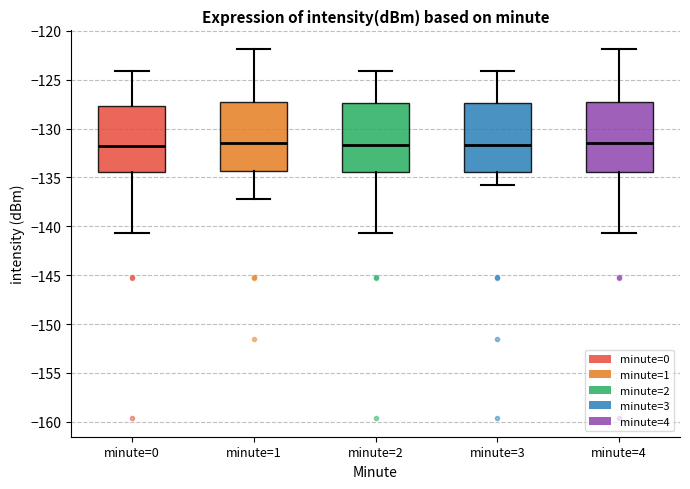

Reading left to right, transcribe this box plot: for each box, give where its median line is, the range the box spans, and where its two whiskers end, as read against the y-axis. The values are not printed on the chart, so give them approximately, as read against the axis.

minute=0: median -132.0, box -134.5 to -127.5, whiskers -140.5 to -124.0
minute=1: median -131.5, box -134.5 to -127.5, whiskers -137.0 to -122.0
minute=2: median -131.5, box -134.5 to -127.5, whiskers -140.5 to -124.0
minute=3: median -131.5, box -134.5 to -127.5, whiskers -136.0 to -124.0
minute=4: median -131.5, box -134.5 to -127.5, whiskers -140.5 to -122.0